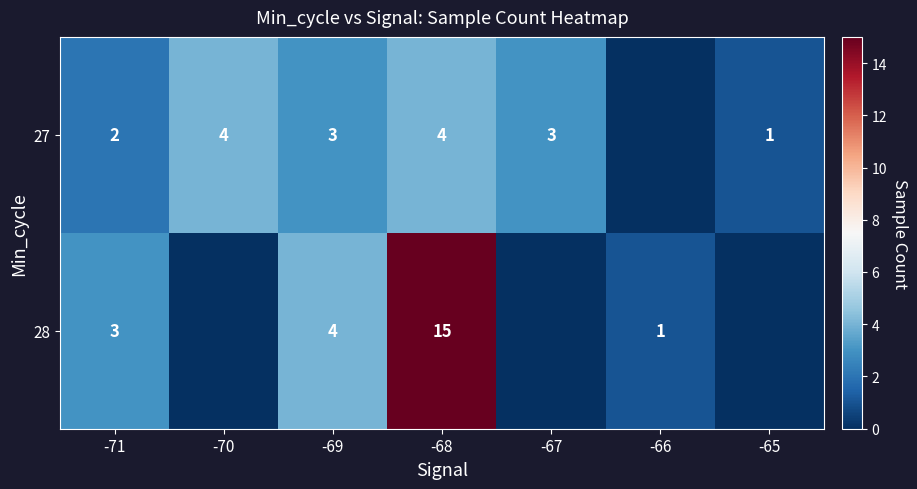

Is it true that 27 equals 2 at -71?

True